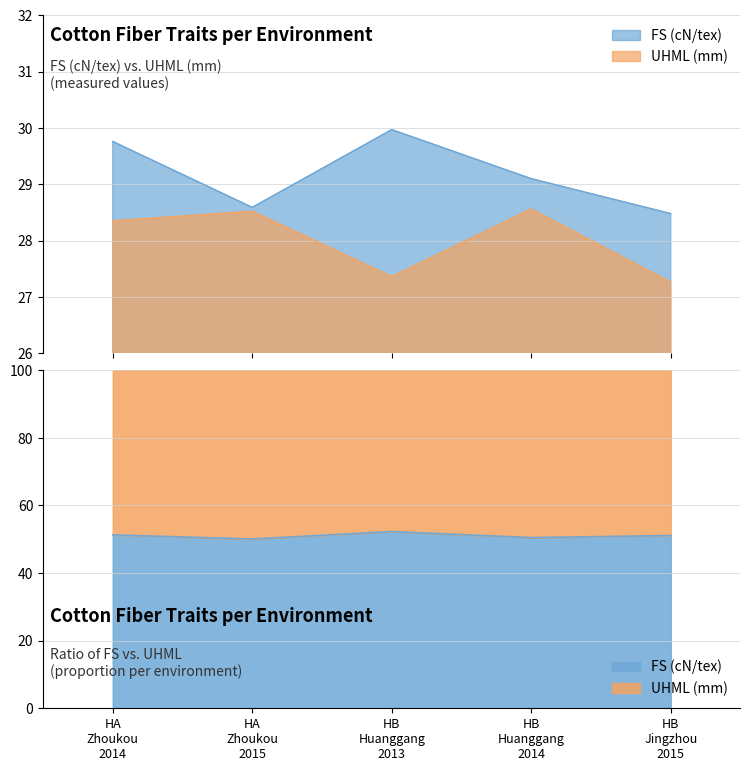

Reading right to left, list all the values displayed in this chart.

FS (cN/tex): 28.5	29.1	30.0	28.6	29.8
UHML (mm): 27.3	28.6	27.4	28.5	28.4